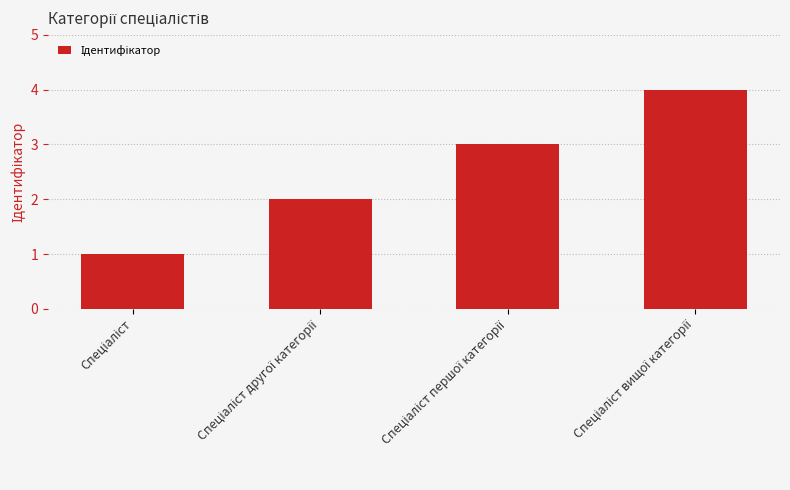

What is the sum of all values?

10